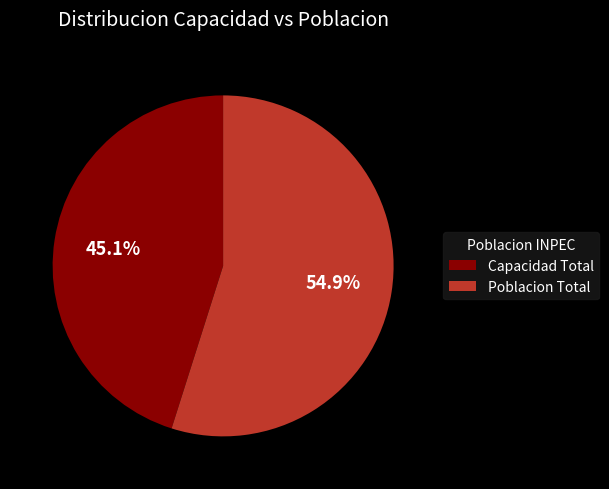

Does any single category account for the majority?

Yes